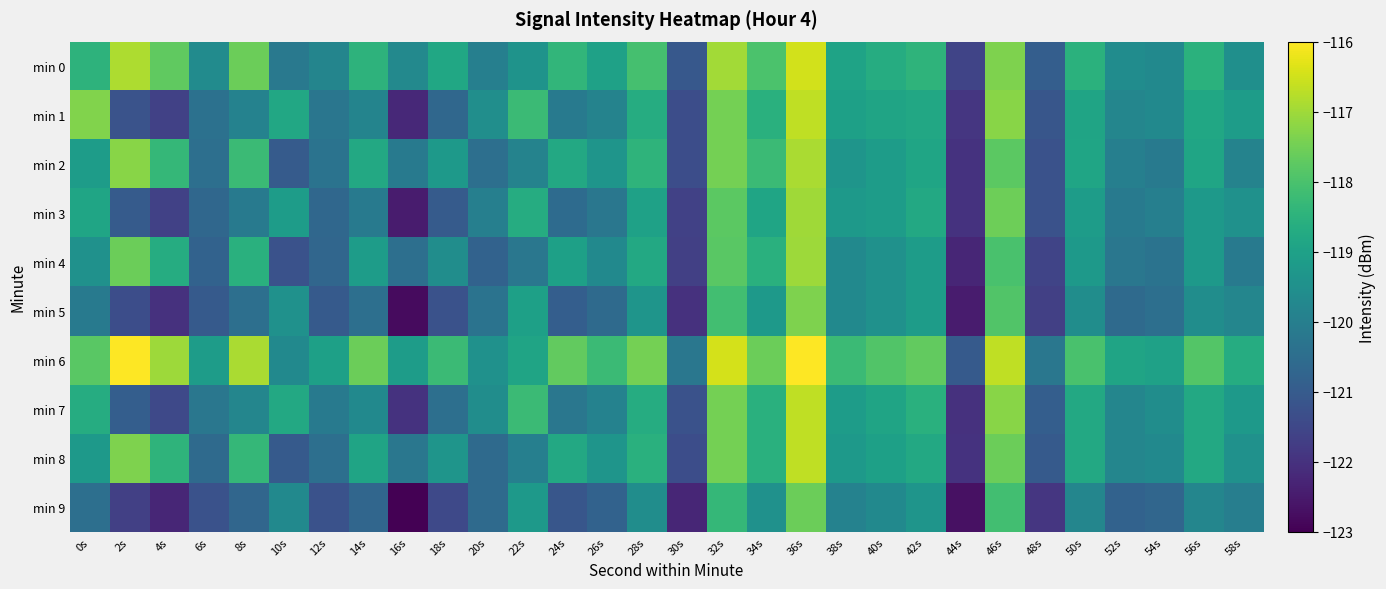

Which series has the largest total across all categories?

min 6